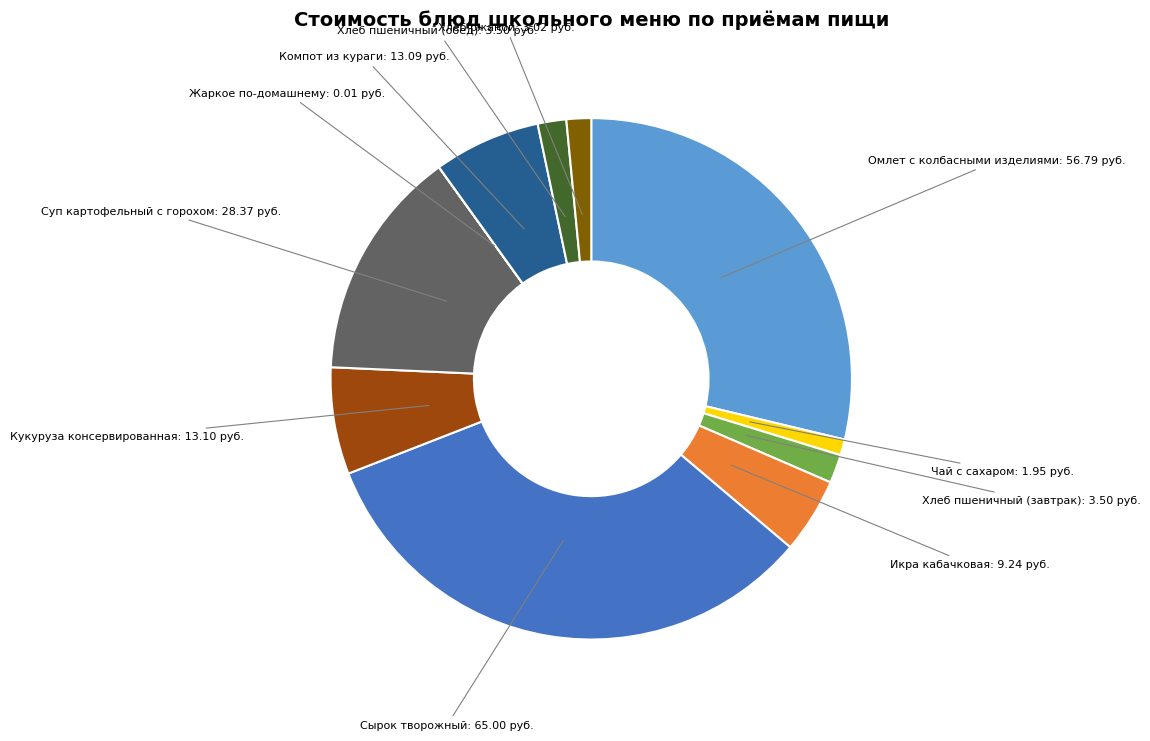

Which slice is the largest?

Сырок творожный